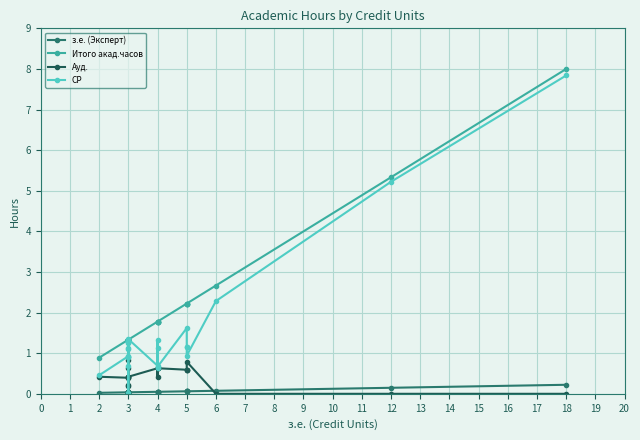

Reading left to right, transcribe all the data shown in this chart.

з.е. (Эксперт): 0.0	0.0	0.0	0.0	0.0	0.0	0.0	0.0	0.0	0.0	0.0	0.0	0.0	0.0	0.0	0.0	0.0	0.0	0.0	0.0	0.1	0.1	0.1	0.1	0.1	0.1	0.2
Итого акад.часов: 0.9	1.3	1.3	1.3	1.3	1.3	1.3	1.3	1.3	1.3	1.3	1.3	1.3	1.3	1.3	1.8	1.8	1.8	1.8	1.8	2.2	2.2	2.2	2.2	2.7	5.3	8.0
Ауд.: 0.4	0.4	0.2	0.2	0.4	0.4	0.8	0.6	0.0	0.0	0.0	0.0	0.4	0.0	0.4	0.6	0.6	0.6	0.4	0.6	0.6	0.6	0.6	0.8	0.0	0.0	0.0
СР: 0.5	0.9	1.1	1.1	0.9	0.9	0.0	0.7	1.3	1.2	1.3	1.3	0.9	1.3	1.3	0.7	1.1	0.6	1.3	0.7	1.6	1.1	1.1	0.9	2.3	5.2	7.8